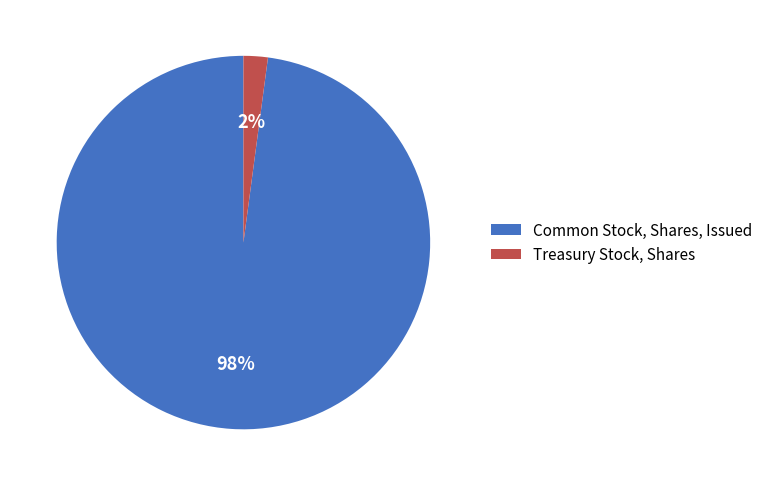

Does Common Stock, Shares, Issued represent more than half of the total?

Yes